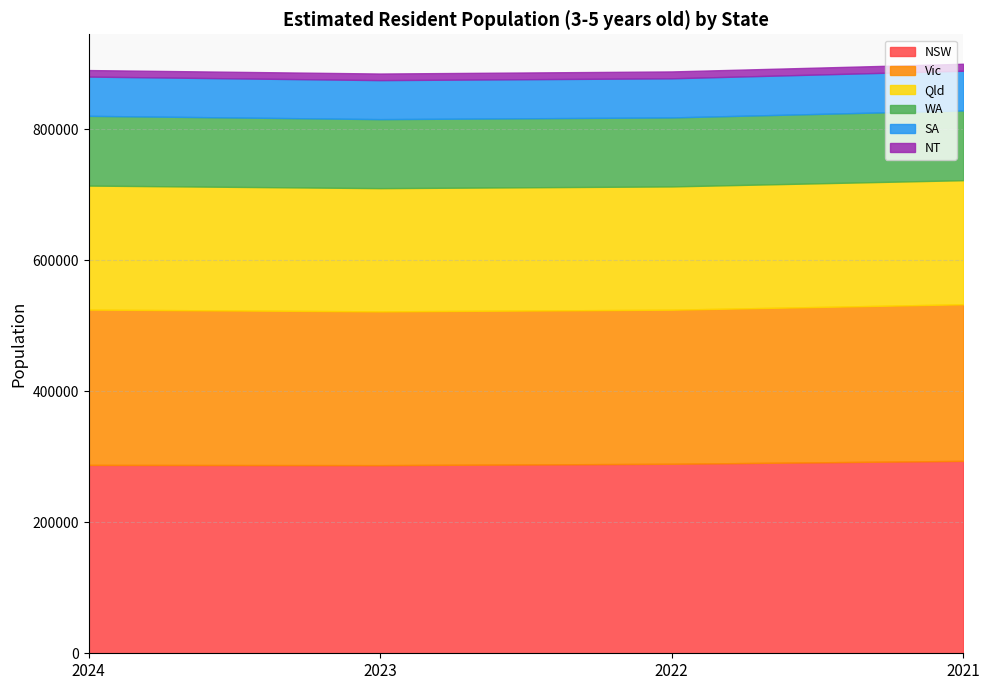

Where does the Vic series first go above 237065?

2021